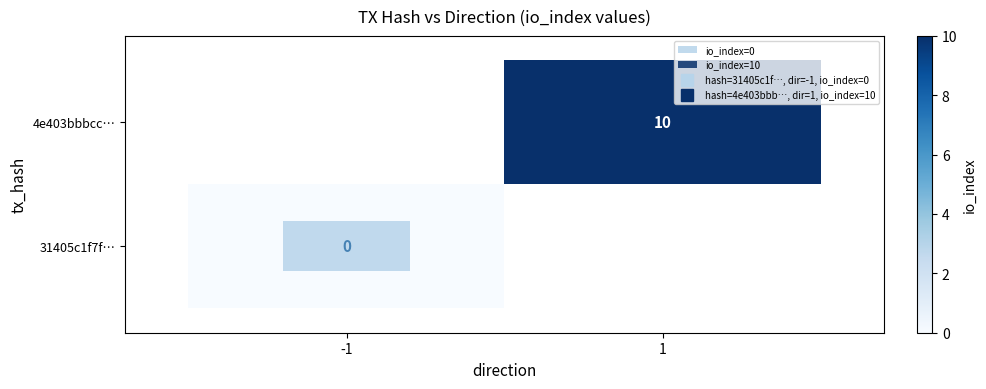

Is the value of 31405c1f7f… at 1 greater than the value of 4e403bbbcc… at 1?

No